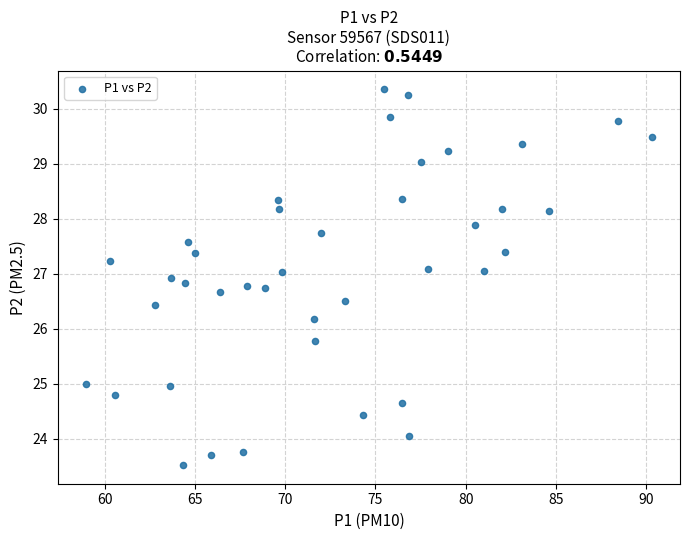

What is the range of X values (max minus min)?

31.4